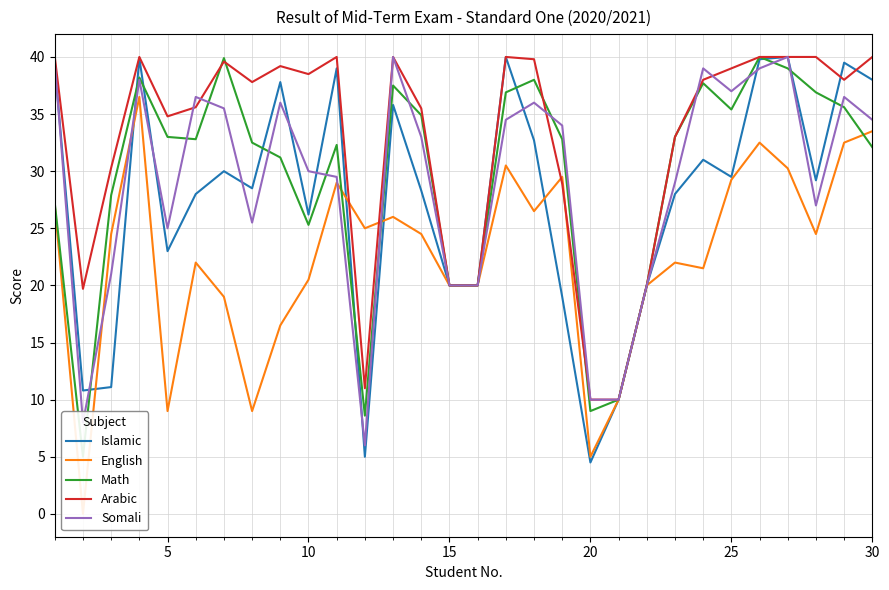

At which label does Arabic reach its minimum?

19